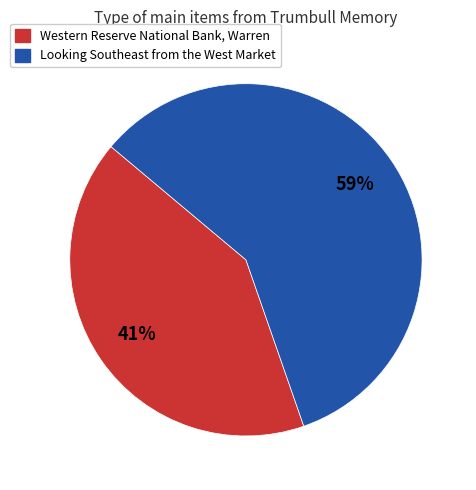

Between Western Reserve National Bank, Warren and Looking Southeast from the West Market, which is larger?

Looking Southeast from the West Market